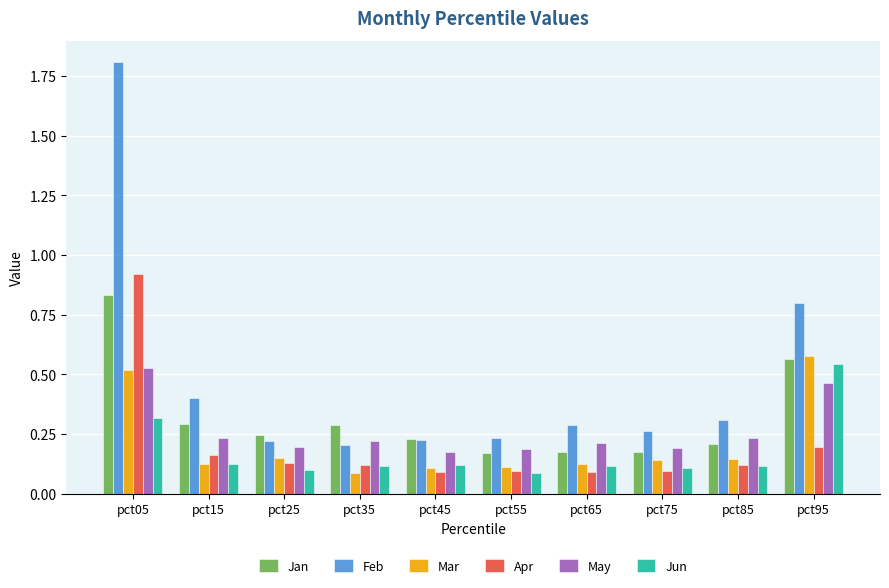

Count the Jan values in the range 0 to 1.

10